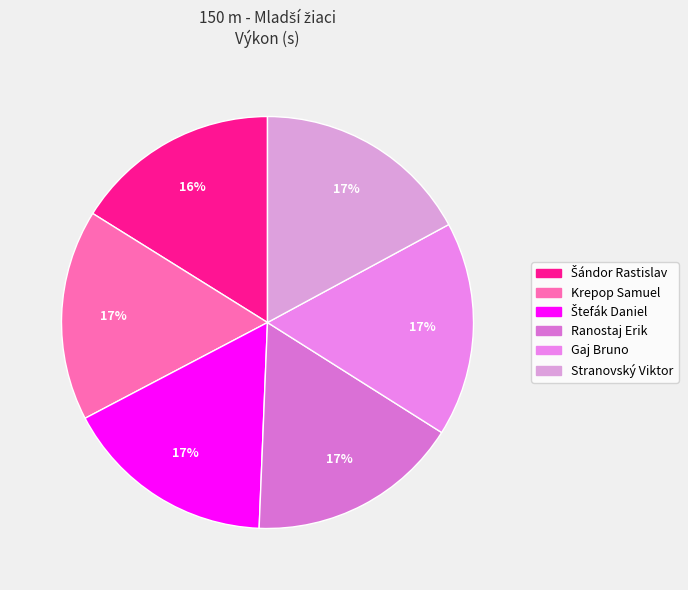

To the nearest percent, what is the difference between the largest and smallest slice percentages?

1%